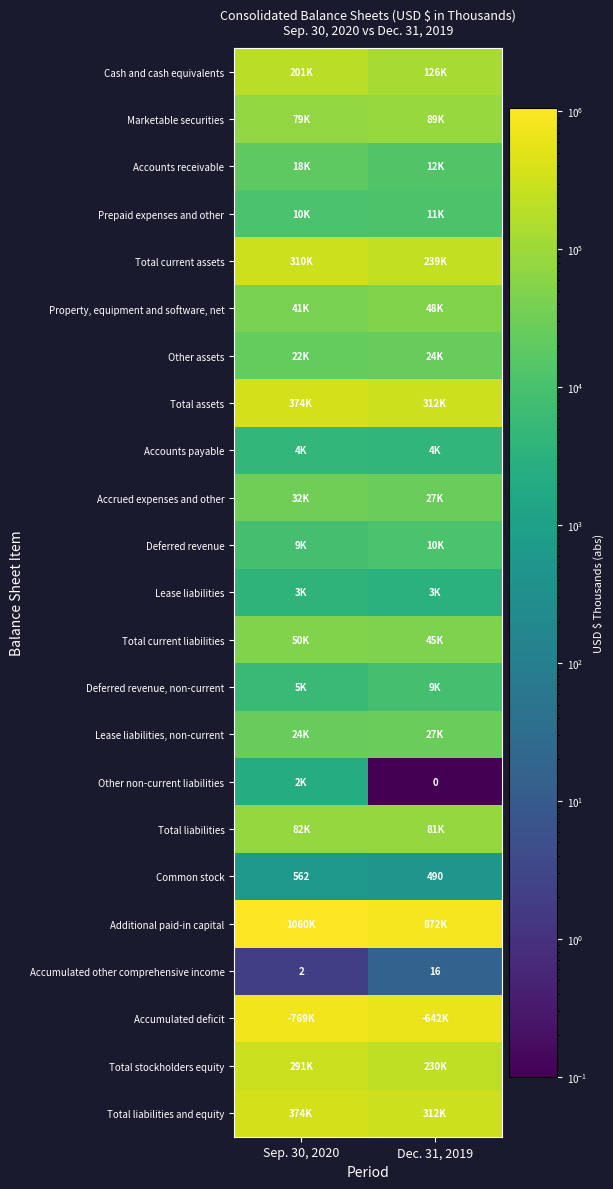

How many categories are shown in the chart?

2